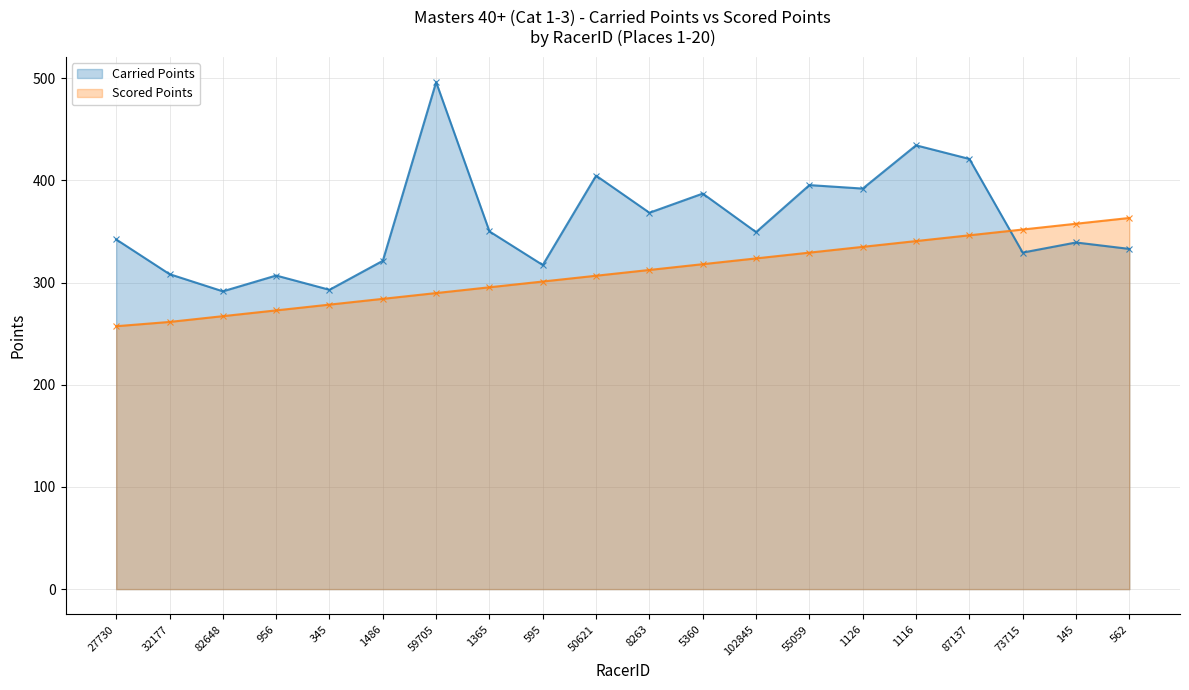

At how many categories does at least one series exceed 421?

2